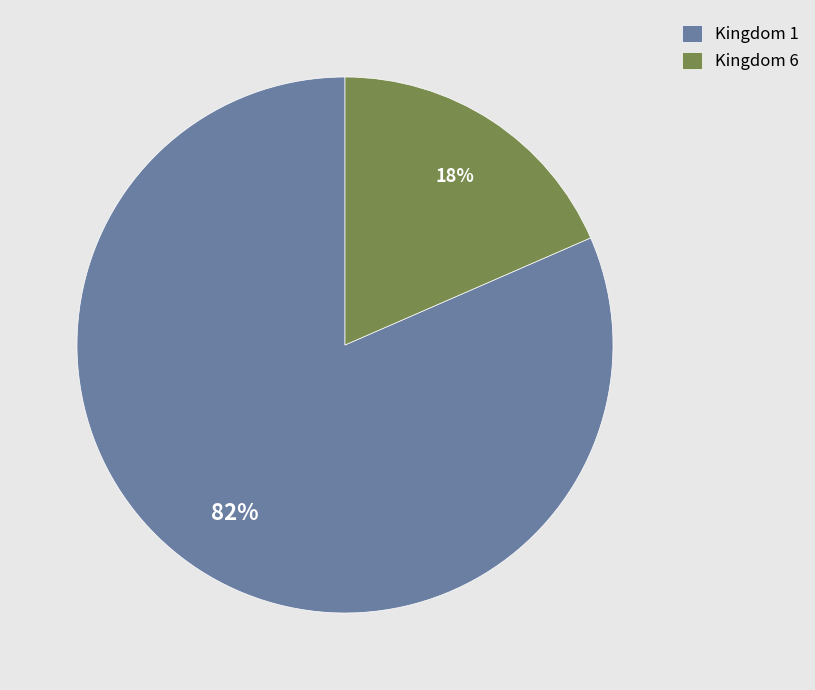

Which category has the smallest portion of the pie?

Kingdom 6